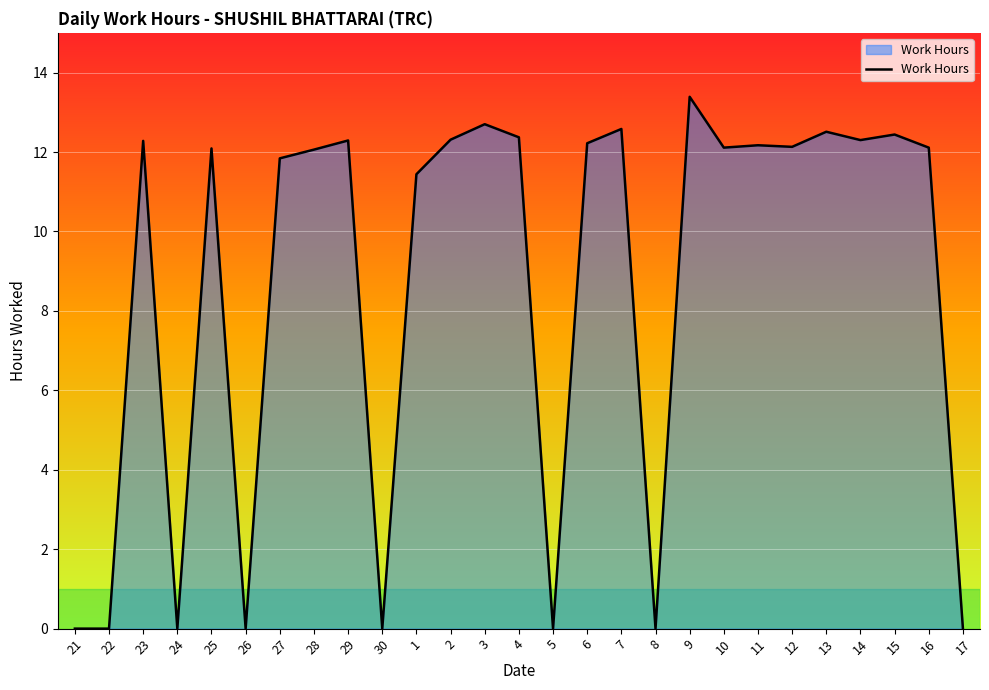

Count the number of data series in this chart.

1